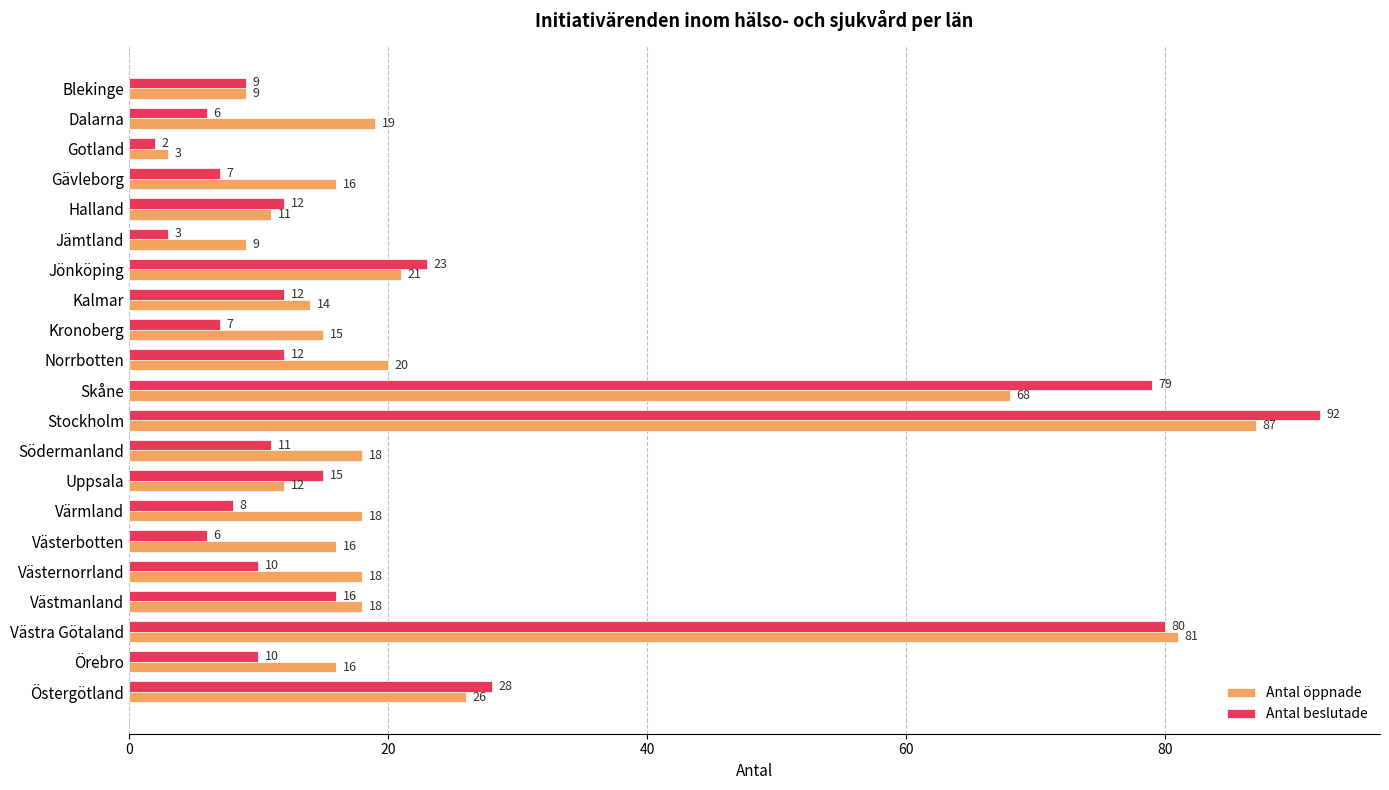

Rank the series by their average value, from lowest to highest.

Antal beslutade, Antal öppnade